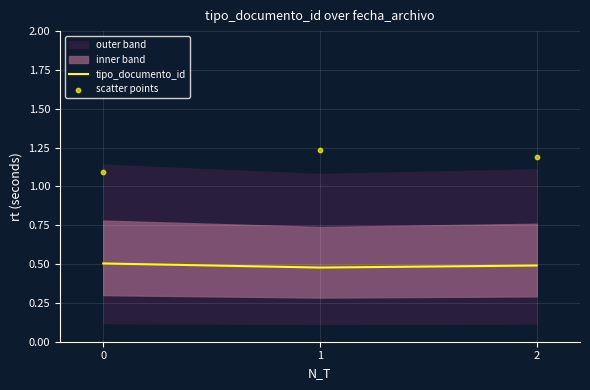

At how many categories does at least one series exceed 0?

3